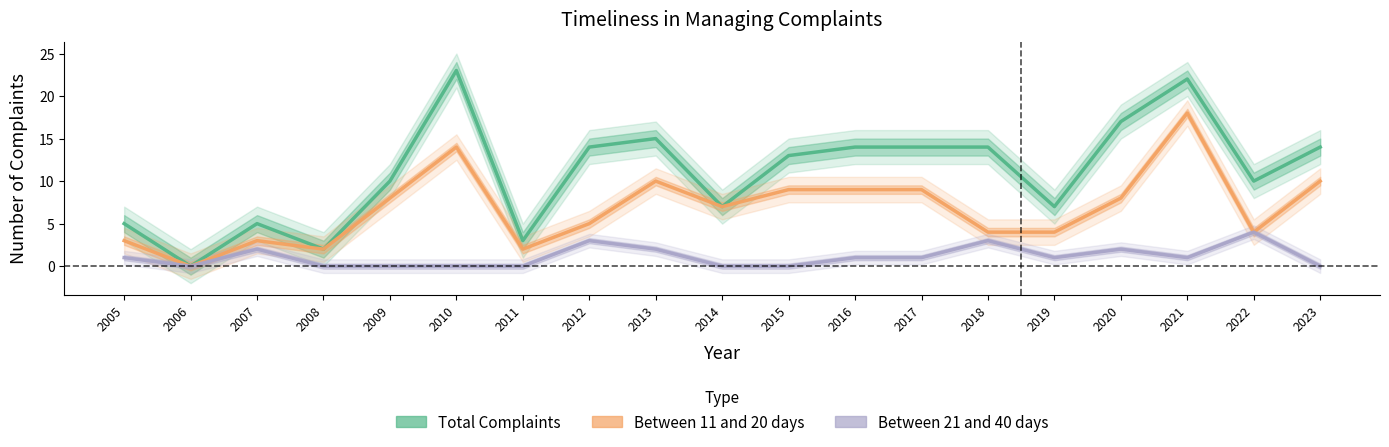

At how many categories does at least one series exceed 18?

2